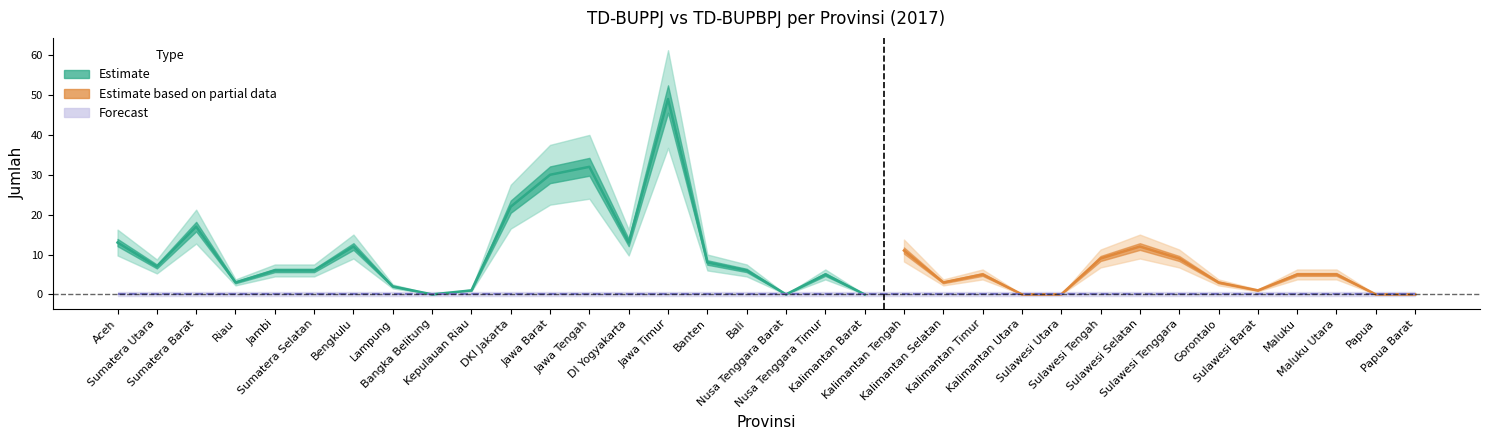

True or false: TD-BUPBPJ and TD-BUPPJ cross at least once.

False